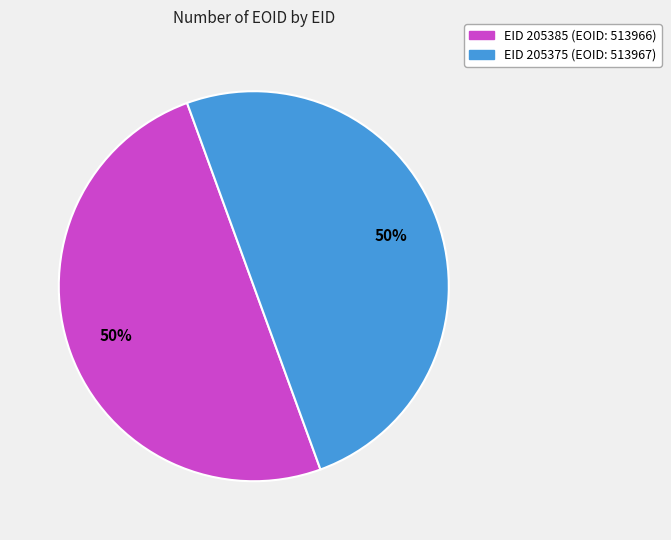

To the nearest percent, what is the average slice percentage?

50%